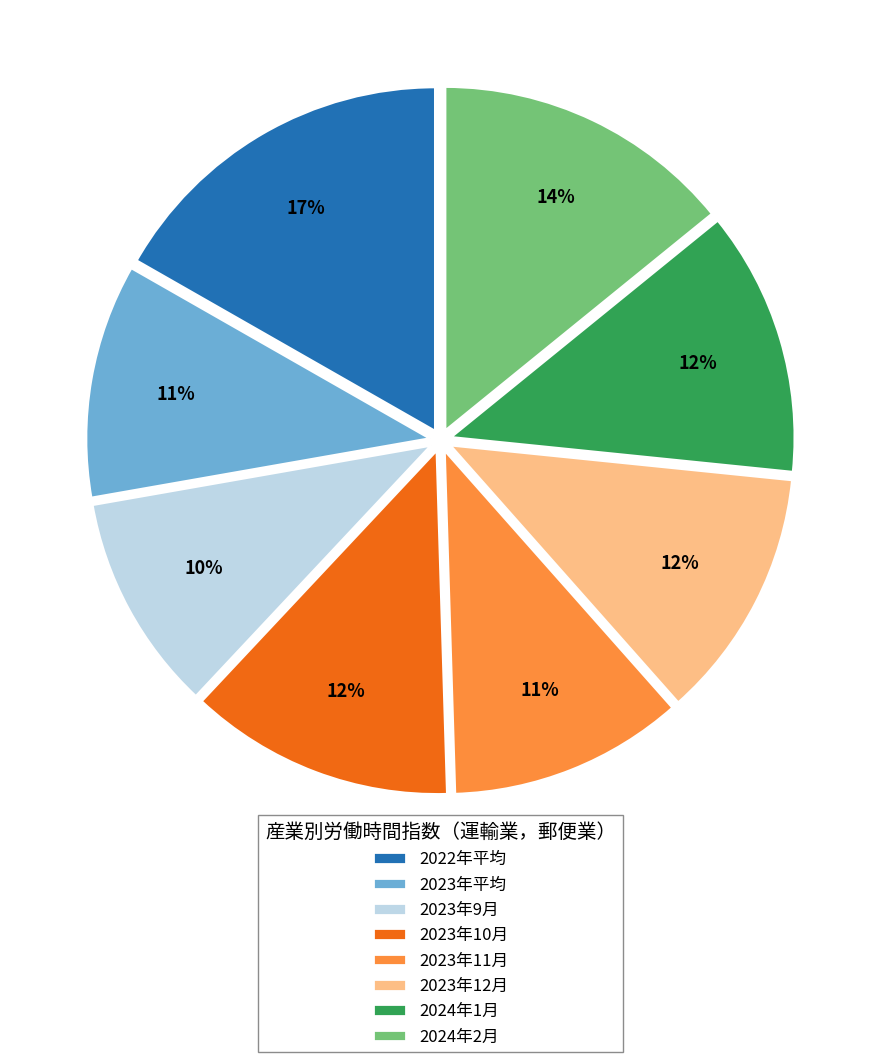

What percentage is the 2024年2月 slice, to the nearest percent?

14%